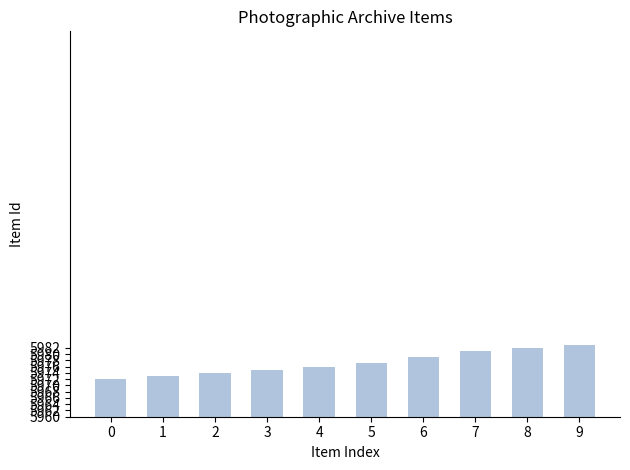

Count the number of categories in the chart.

10